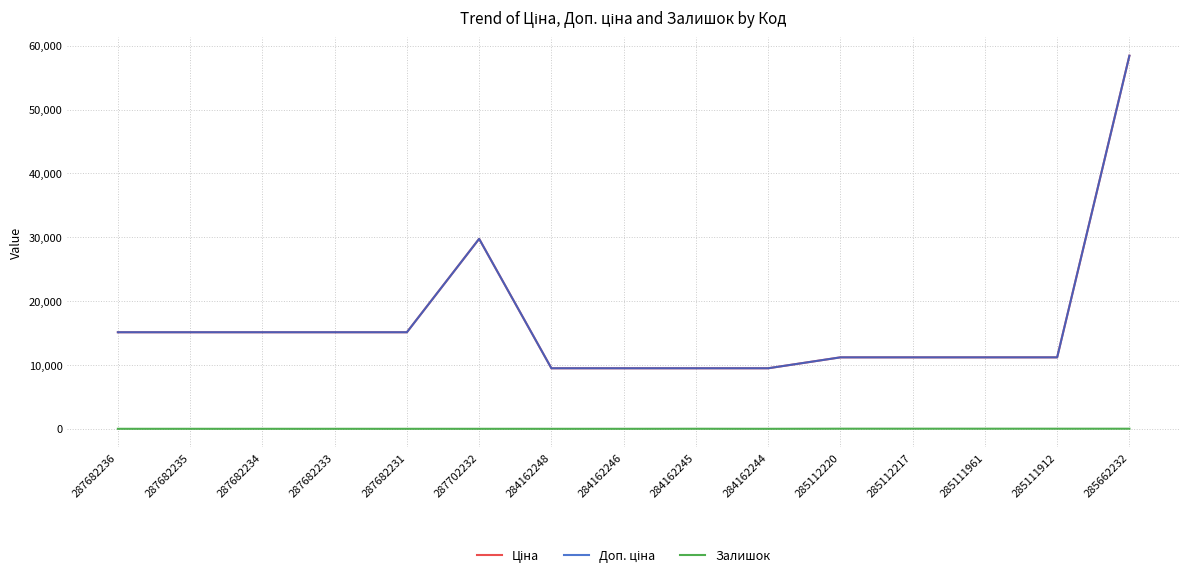

Is this an area chart (filled region under the line)?

No